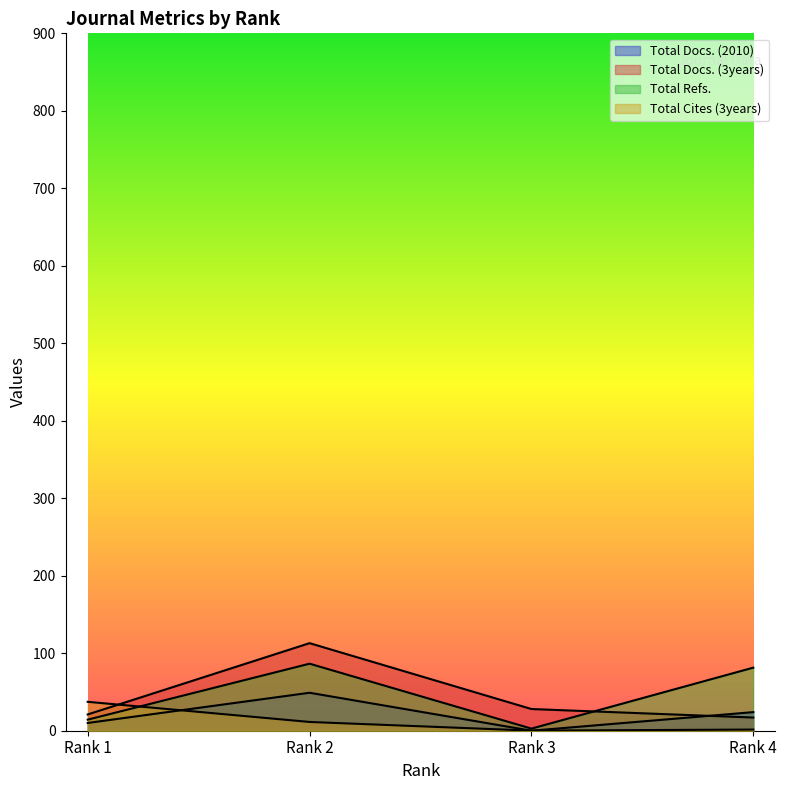

What is the sum of all Total Docs. (2010) values?

83.0